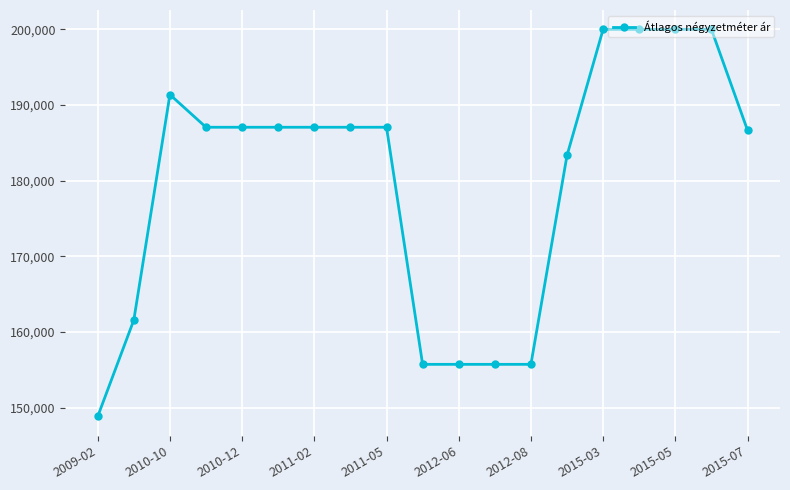

Count the number of categories in the chart.

19